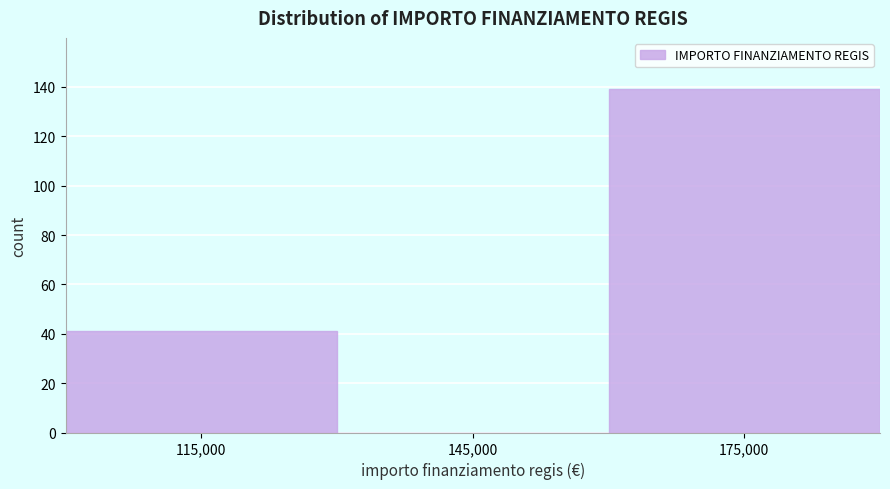

Reading left to right, transcribe this chart: for each bar, give the range it covers on the x-axis and its height. The values are not printed on the chart, so give them approximately, as read against the axis.

100000 to 130000: 42
130000 to 160000: 0
160000 to 190000: 140